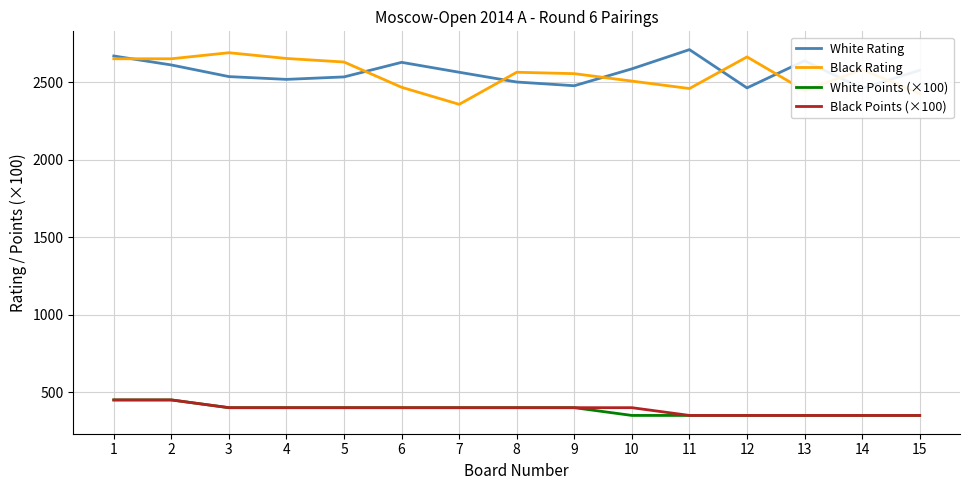

Does the chart display data point markers on the line(s)?

No